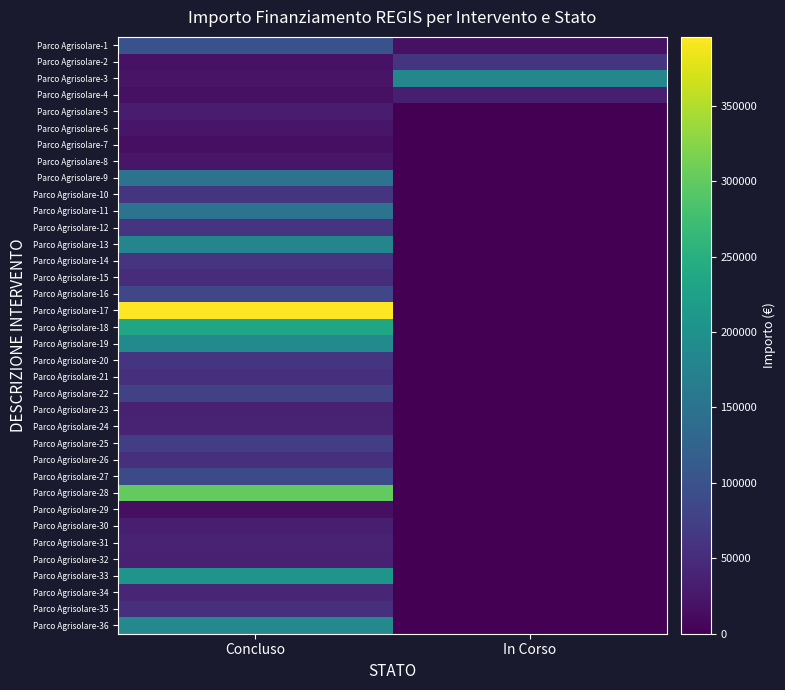

Which series has the widest spread of values?

Parco Agrisolare-17